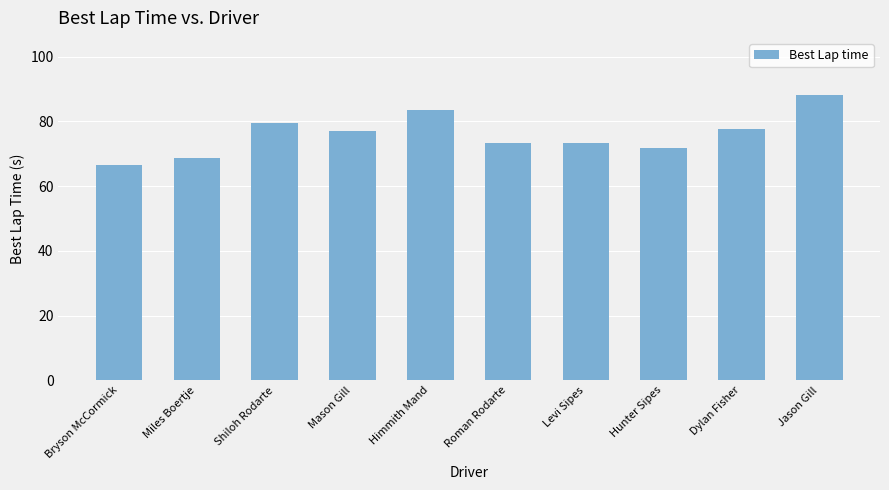

Is it true that the value at Mason Gill is 19.1?

False